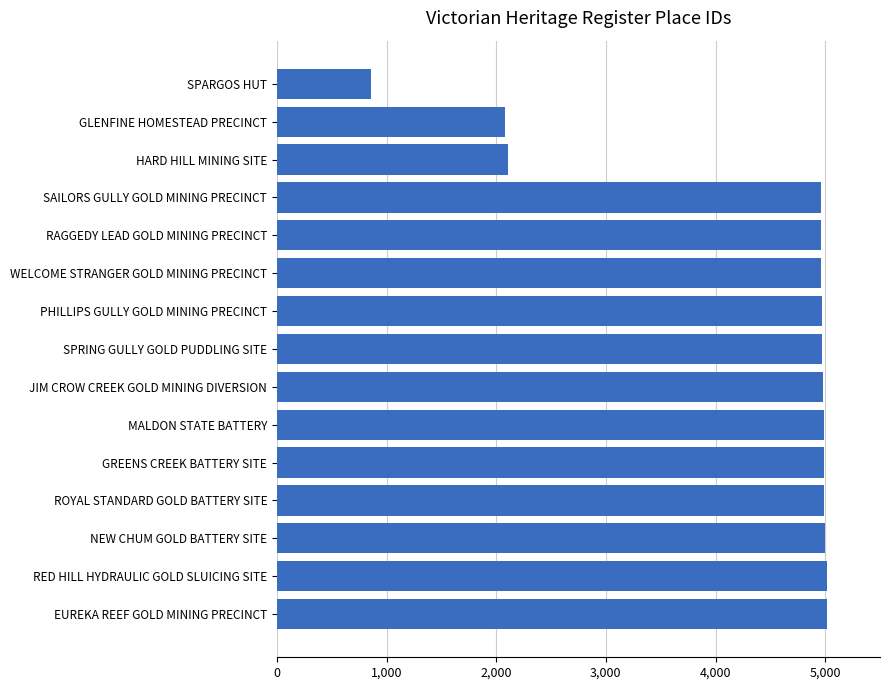

The chart shows a value of 4990 at GREENS CREEK BATTERY SITE. True or false?

True